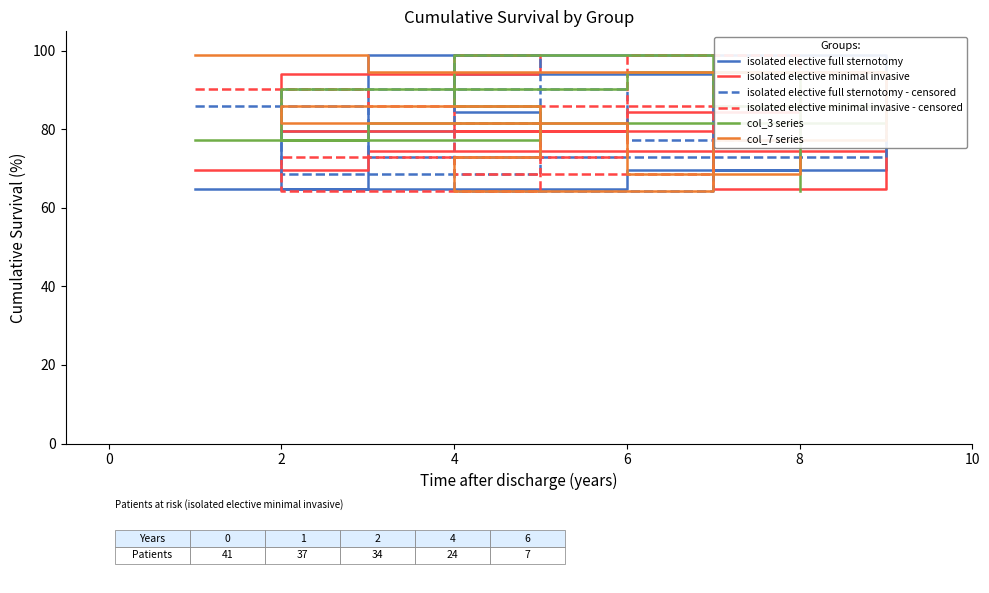

At how many categories does at least one series exceed 98?

5